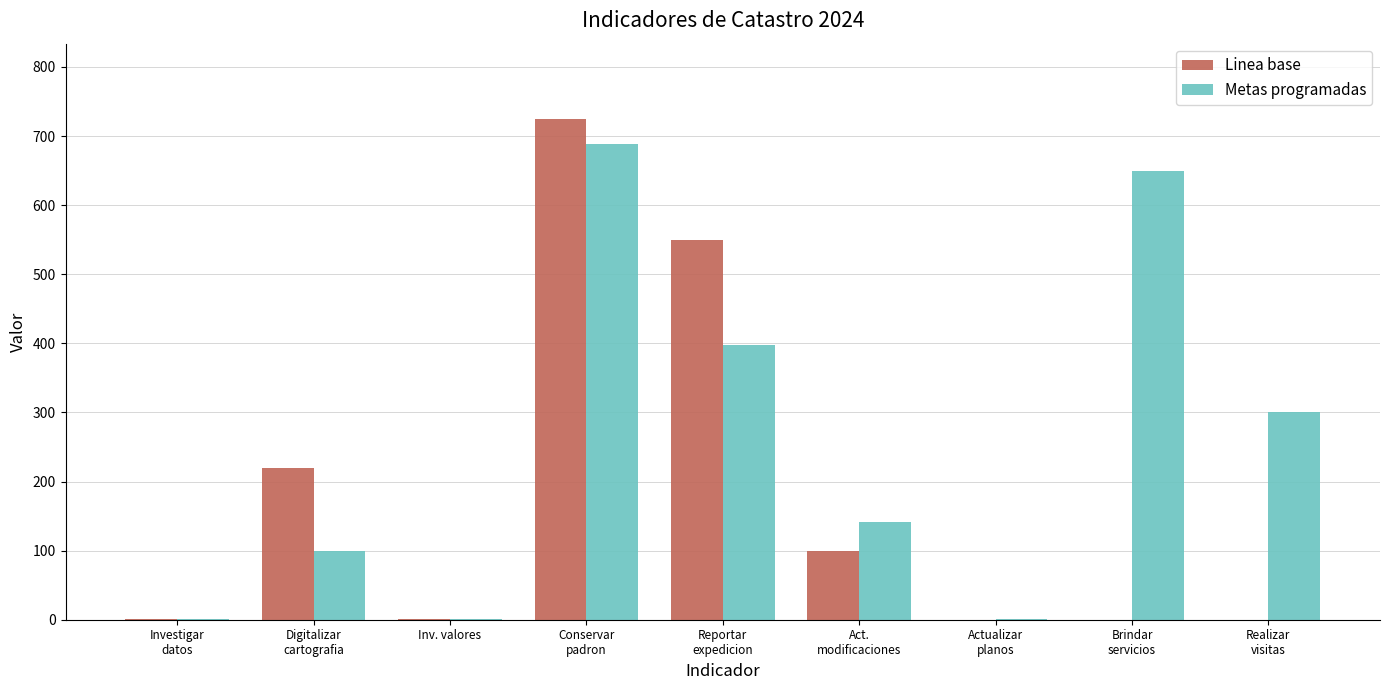

Which series has the largest total across all categories?

Metas programadas